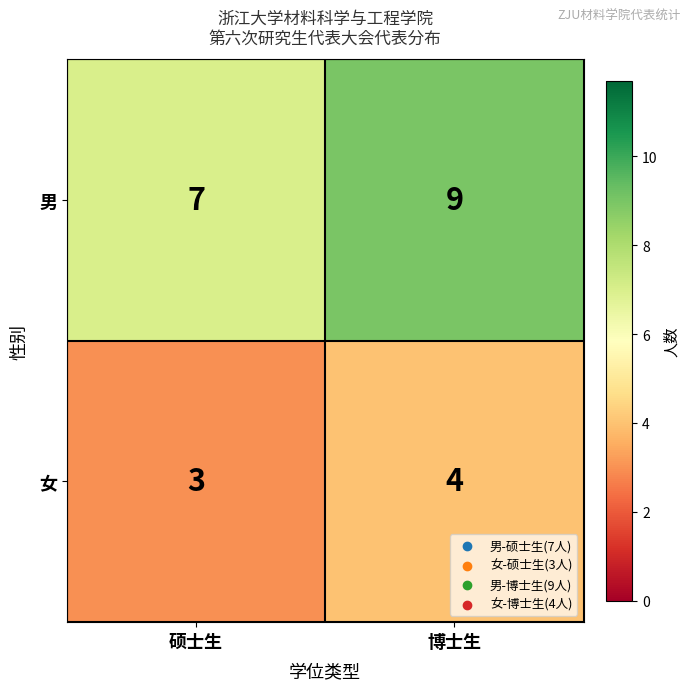

Which series has the largest total across all categories?

男